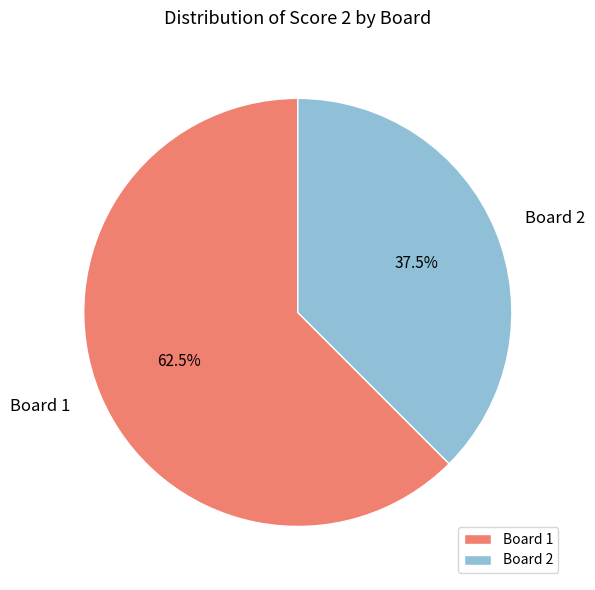

Is there any slice that represents more than half of the pie?

Yes